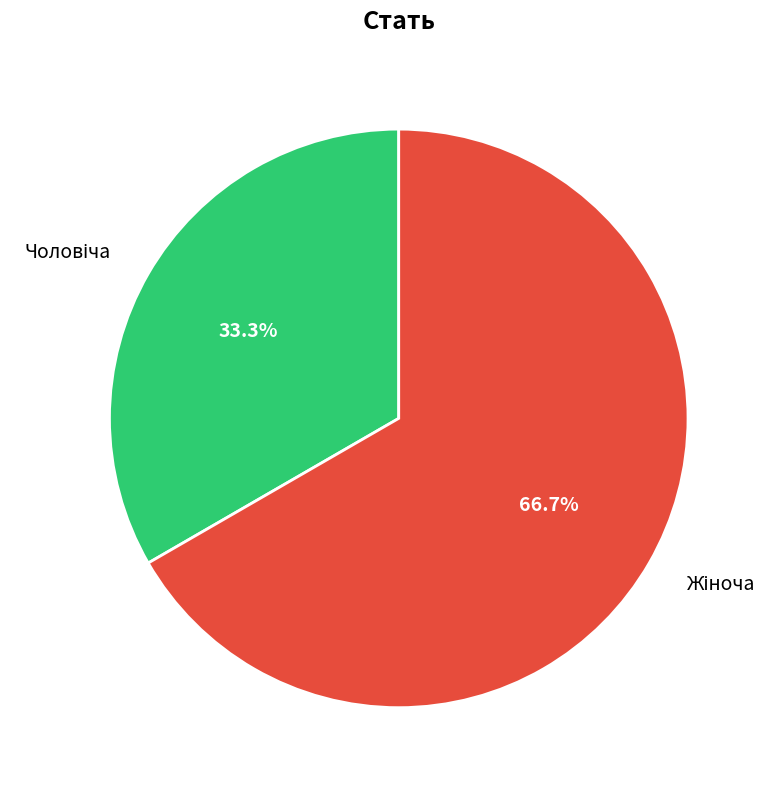

Does any single category account for the majority?

Yes